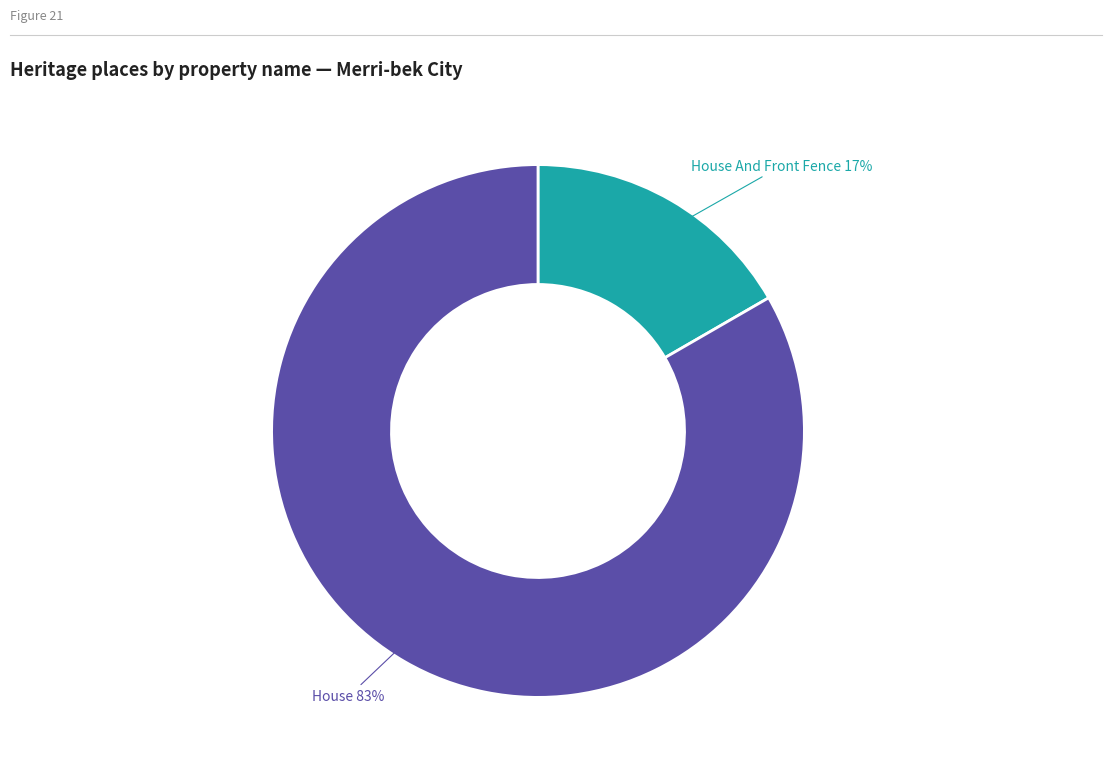

Is there any slice that represents more than half of the pie?

Yes